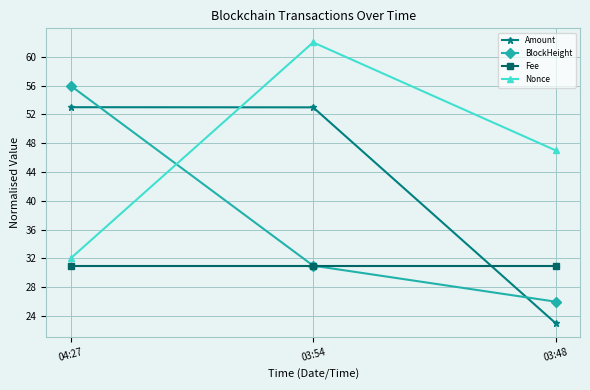

The Amount series shows 39.7 at 03:48. True or false?

False